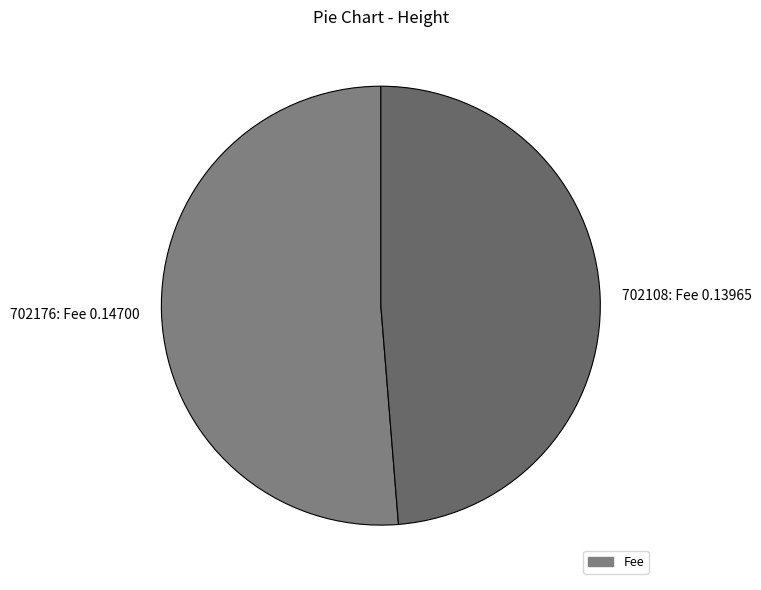

Is there a majority slice in this chart?

Yes